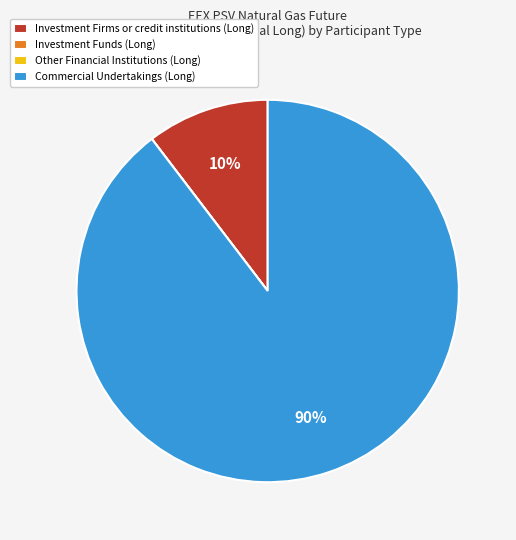

Which slice is the largest?

Commercial Undertakings (Long)